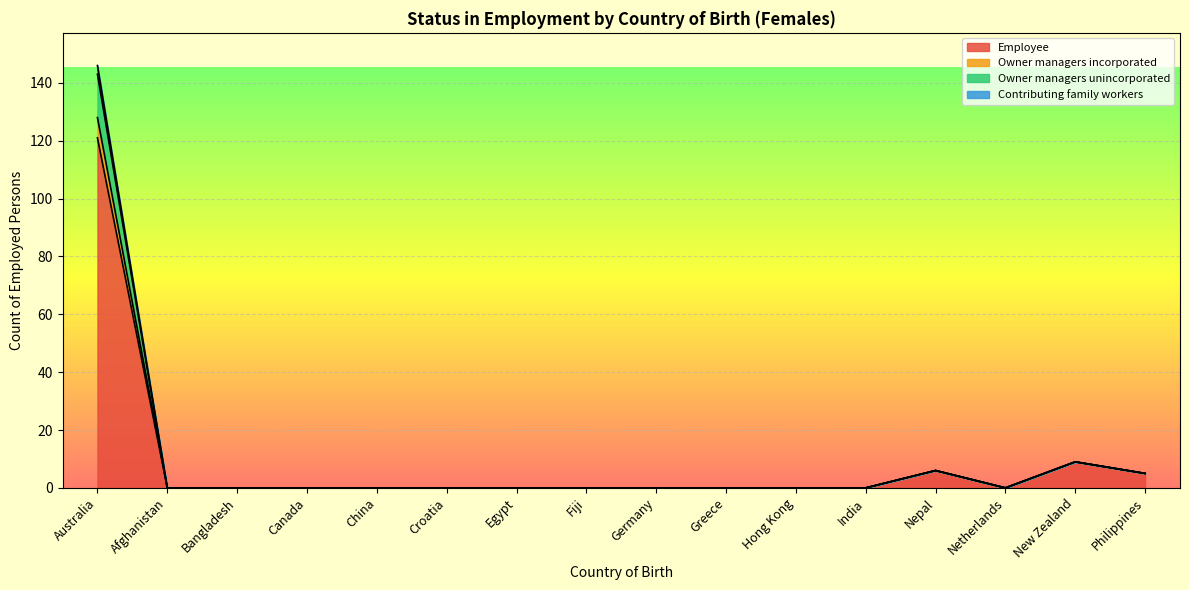

At how many categories does at least one series exceed 21?

1